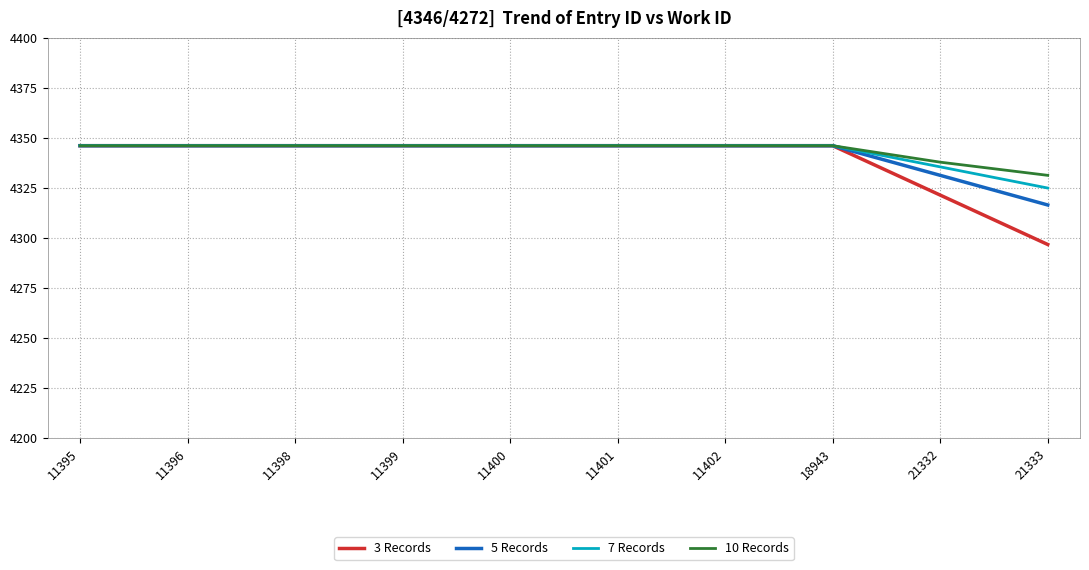

How many lines are shown in the chart?

4